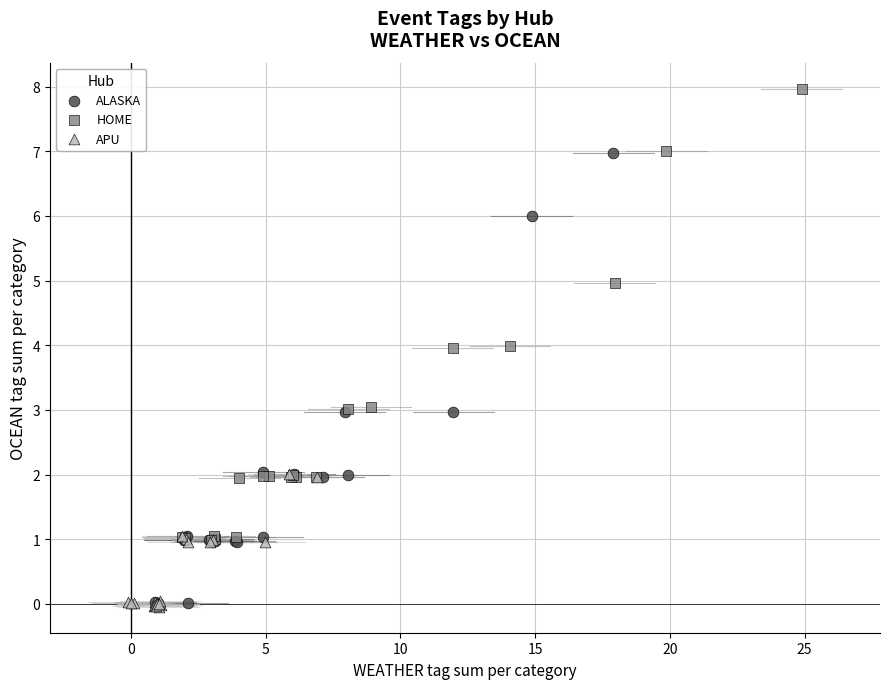

Which series contains the highest Y value?

HOME